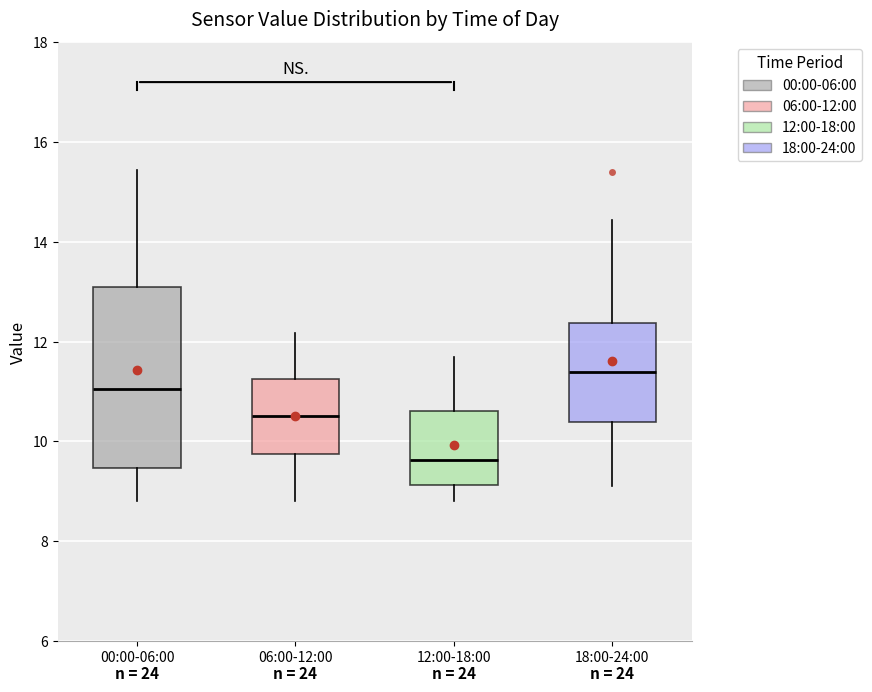

Reading left to right, read every box against the y-axis: the position of its median line, the range the box covers, and the ends of its whiskers. The values are not printed on the chart, so give them approximately, as read against the axis.

00:00-06:00: median 11.0, box 9.4 to 13.0, whiskers 8.8 to 15.4
06:00-12:00: median 10.6, box 9.8 to 11.2, whiskers 8.8 to 12.2
12:00-18:00: median 9.6, box 9.2 to 10.6, whiskers 8.8 to 11.8
18:00-24:00: median 11.4, box 10.4 to 12.4, whiskers 9.2 to 14.4